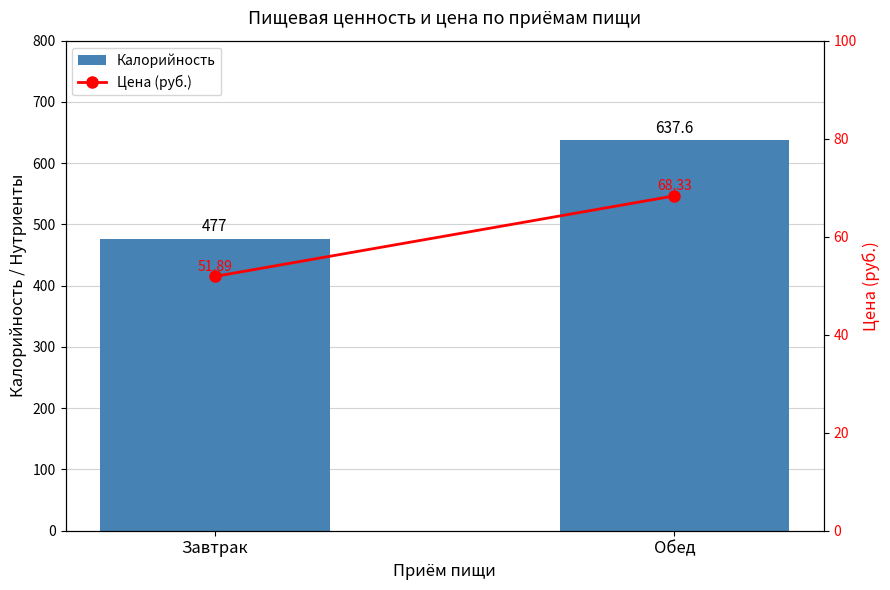

The value of Цена (руб.) at Завтрак is 10.9. True or false?

False